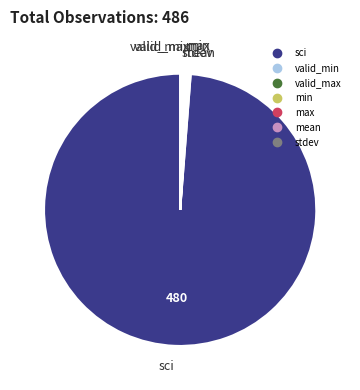

What is the largest slice in the pie chart?

sci